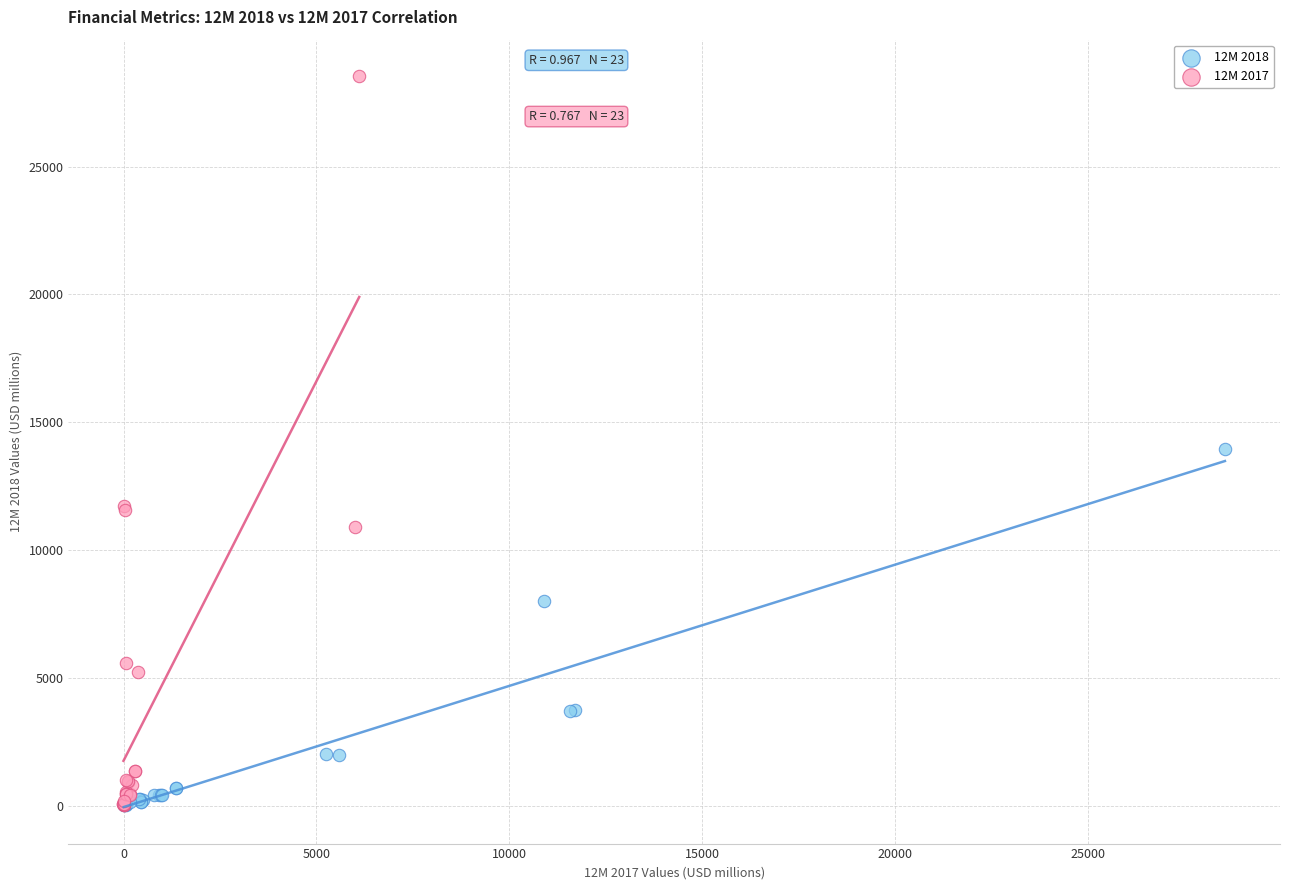

Which series reaches the maximum Y coordinate?

12M 2017